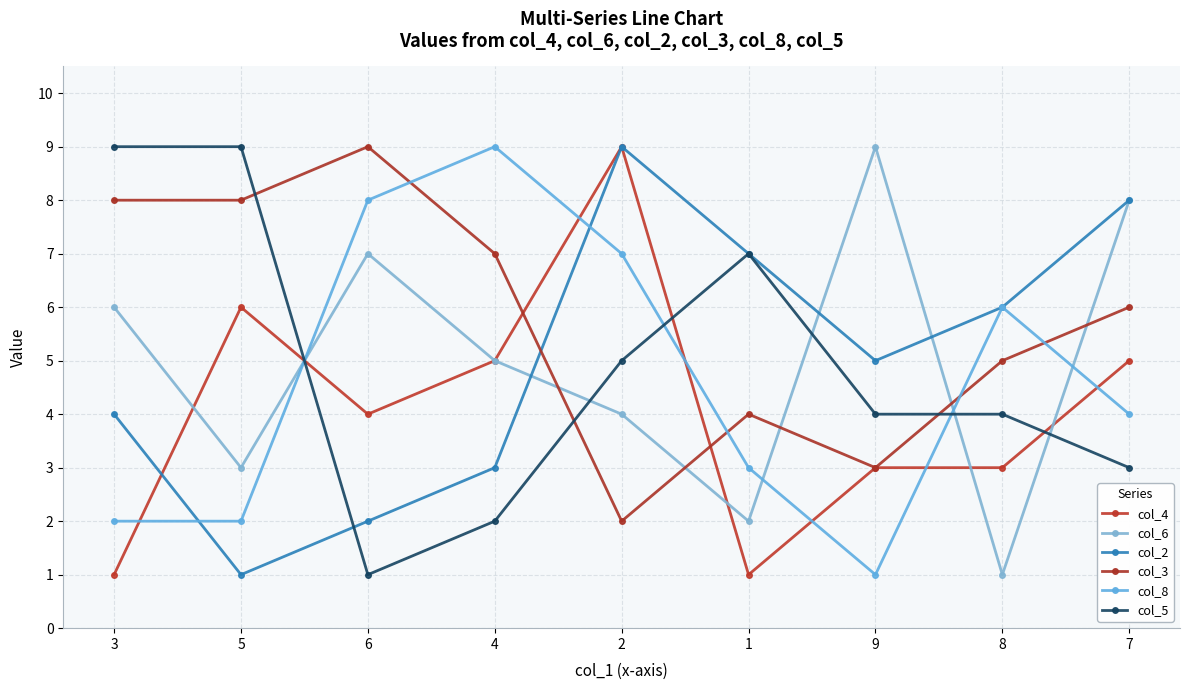

True or false: col_8 has a value of 13 at 4.

False